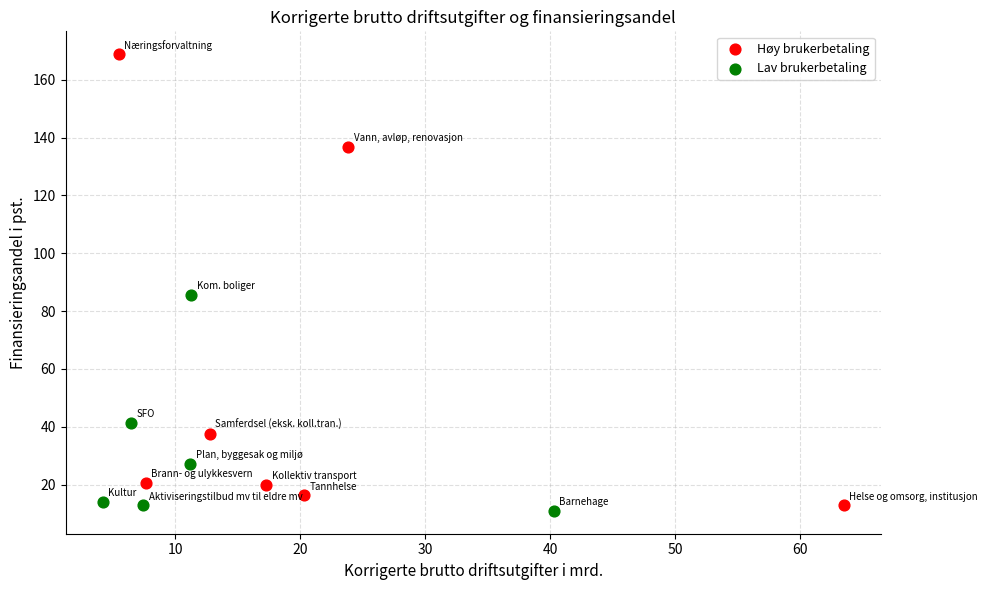

Which series contains the lowest Y value?

Lav brukerbetaling